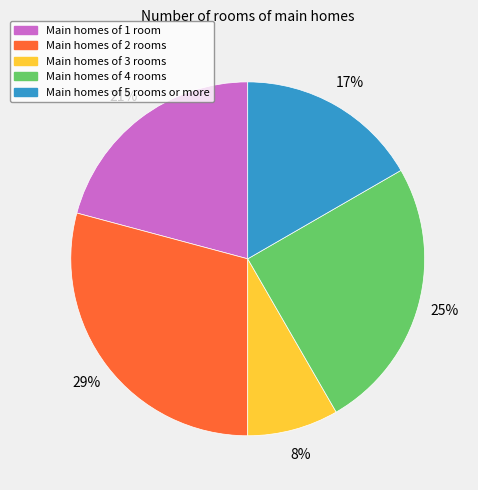

To the nearest percent, what is the combined percentage of Main homes of 3 rooms and Main homes of 4 rooms?

33%